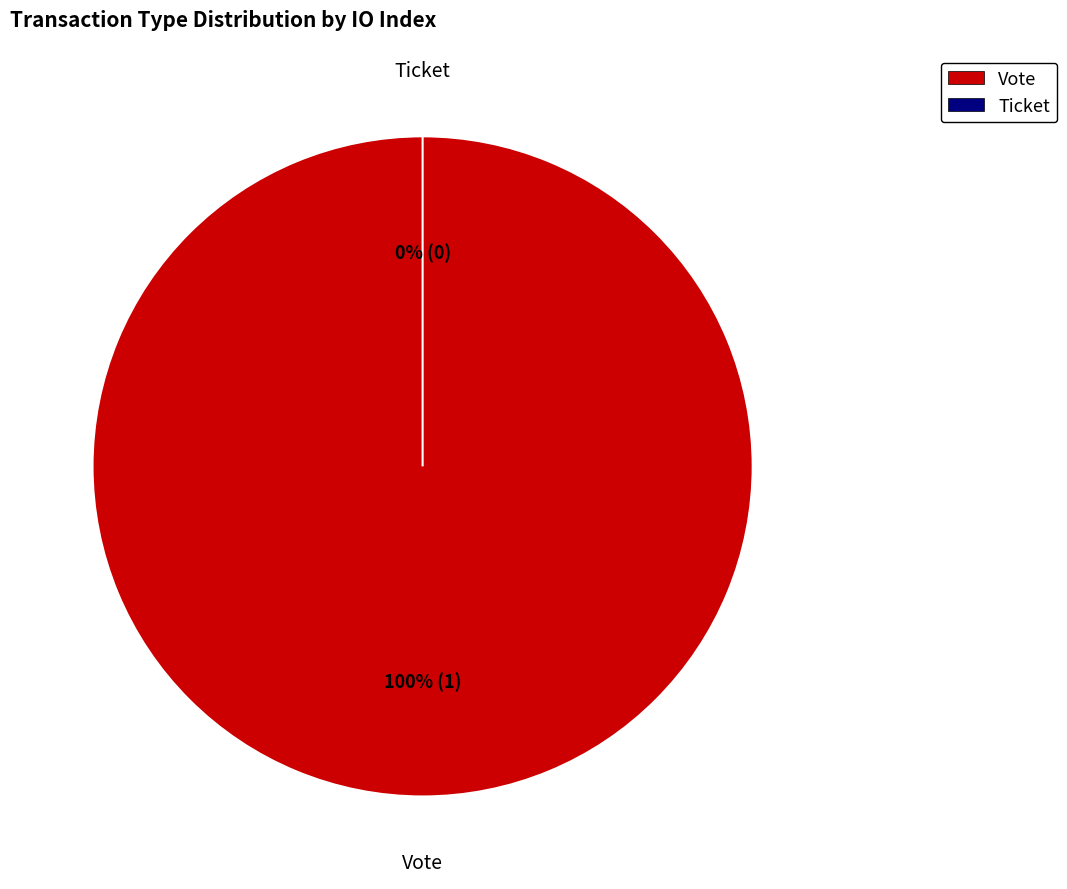

What is the largest slice in the pie chart?

Vote